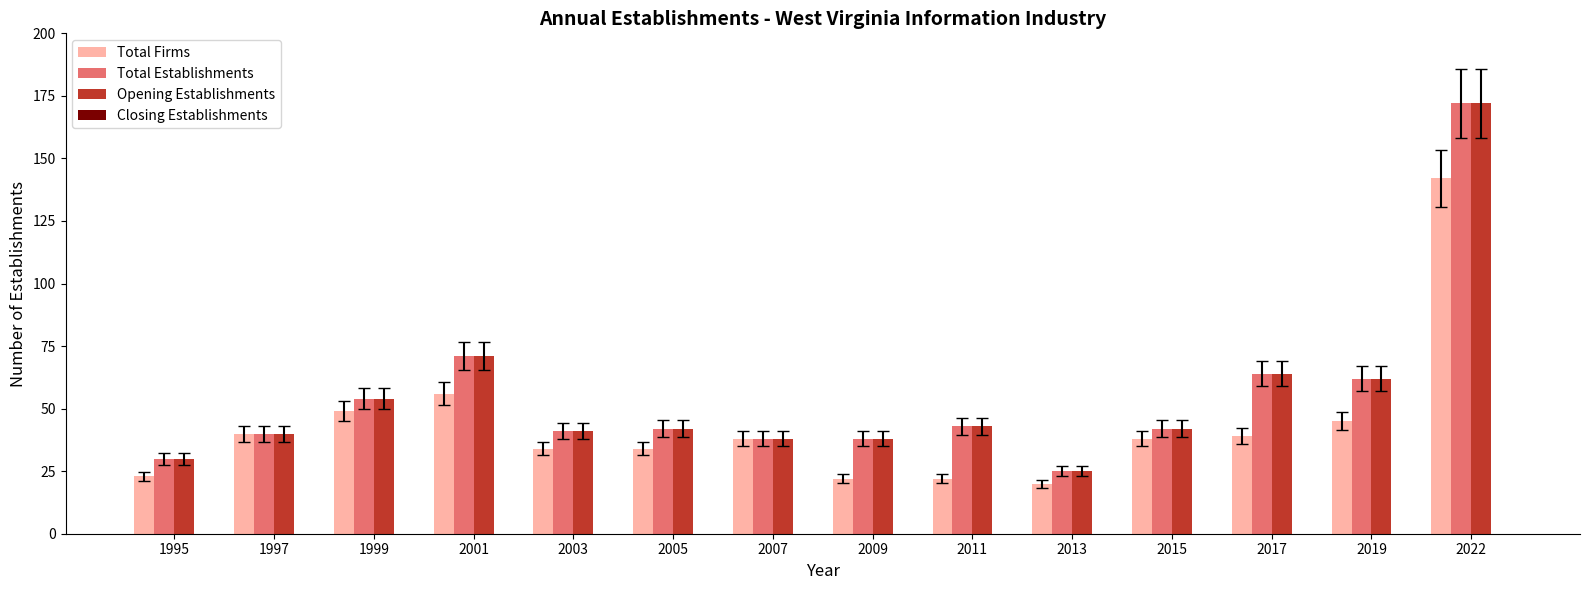

What is the spread (max minus min) of values at 2005?

8